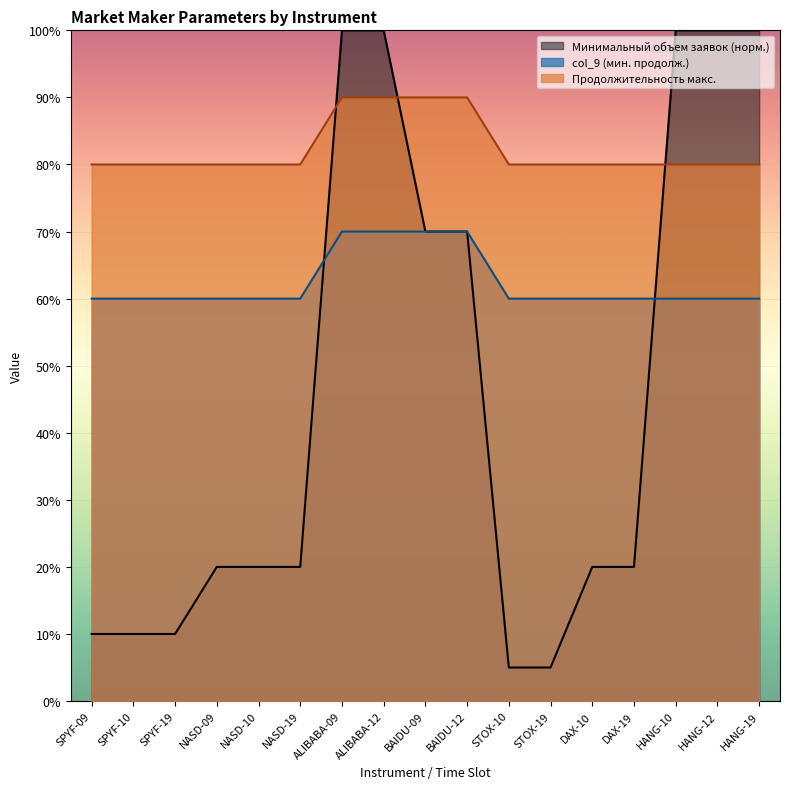

Rank the series by their maximum value, from lowest to highest.

col_9 (мин. продолж.), Продолжительность макс., Минимальный объем заявок (норм.)